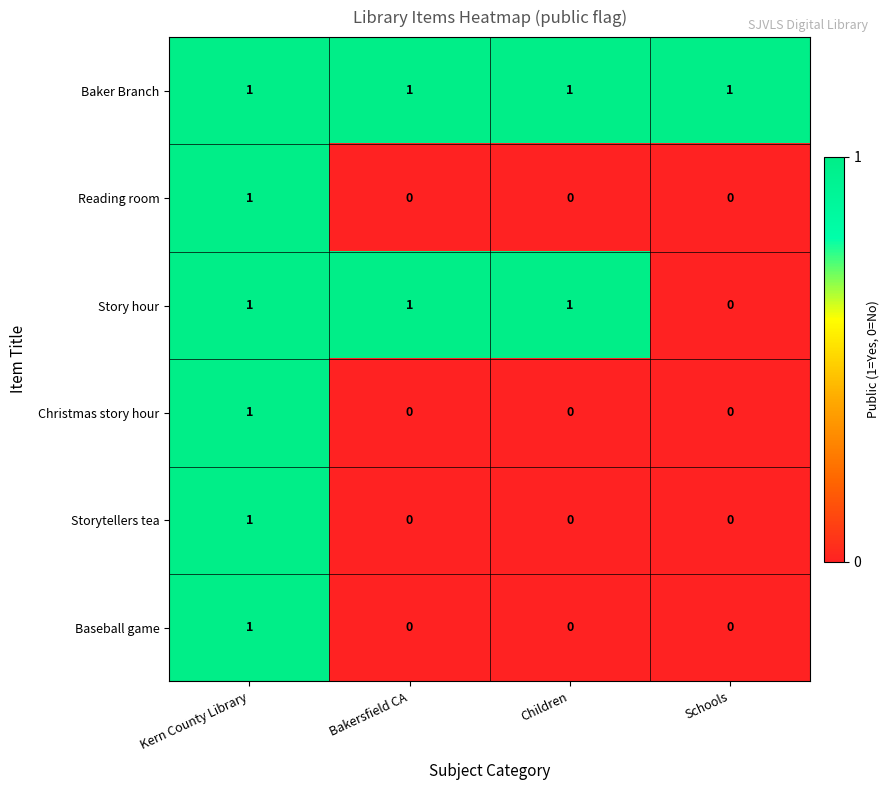

Is it true that Story hour equals 1 at Children?

True